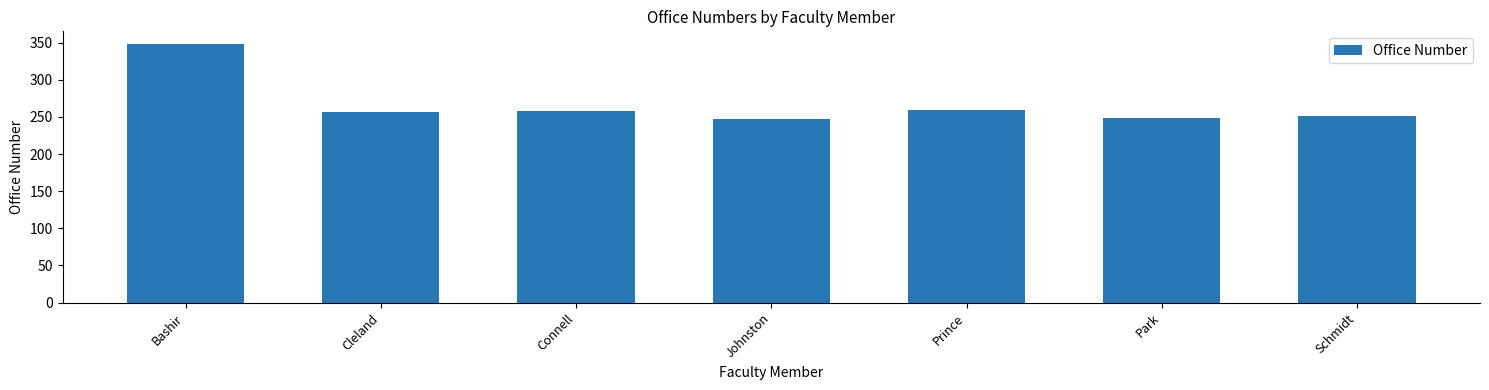

What is the ratio of the value at Park to the value at Cleland?

1.0